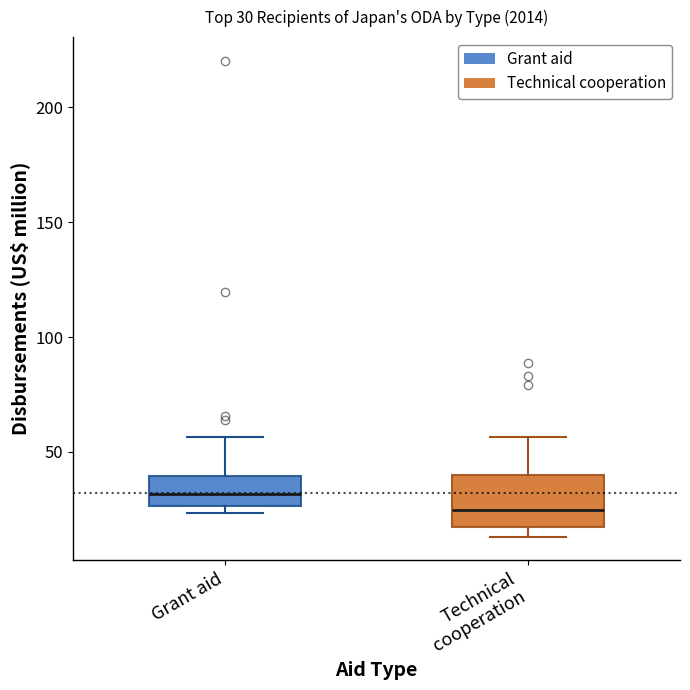

Which box is the tallest, from its lower edge to its upper edge?

Technical cooperation